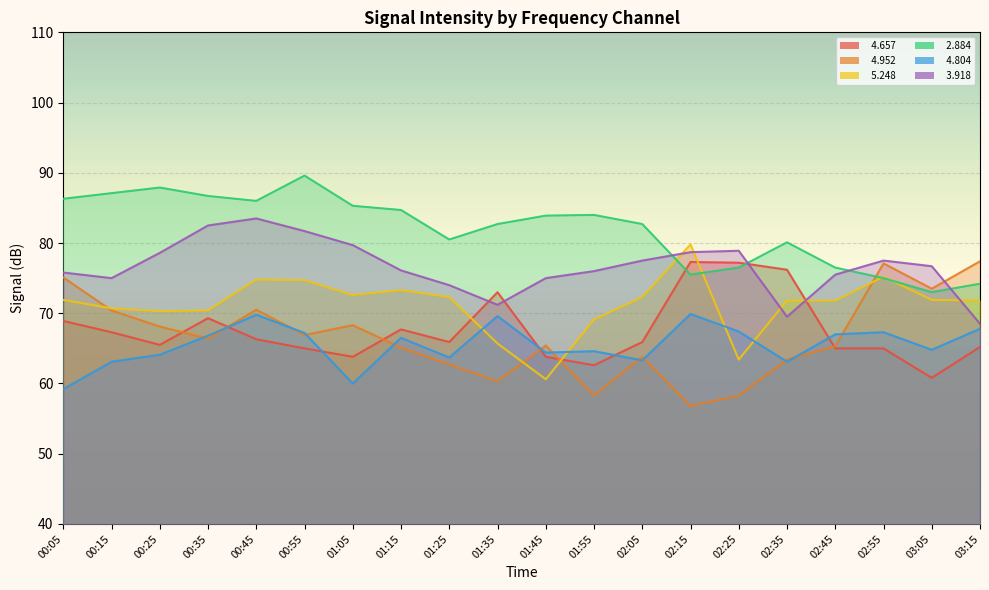

Reading left to right, list all the values displayed in this chart.

  4.657: 00:05=68.9	00:15=67.3	00:25=65.5	00:35=69.3	00:45=66.3	00:55=65.0	01:05=63.8	01:15=67.7	01:25=65.9	01:35=73.0	01:45=63.8	01:55=62.6	02:05=65.9	02:15=77.3	02:25=77.2	02:35=76.2	02:45=65.0	02:55=65.0	03:05=60.8	03:15=65.2
  4.952: 00:05=75.1	00:15=70.4	00:25=68.1	00:35=66.4	00:45=70.5	00:55=66.9	01:05=68.3	01:15=65.1	01:25=62.7	01:35=60.3	01:45=65.4	01:55=58.3	02:05=63.8	02:15=56.8	02:25=58.3	02:35=63.4	02:45=65.3	02:55=77.1	03:05=73.5	03:15=77.4
  5.248: 00:05=71.9	00:15=70.7	00:25=70.3	00:35=70.4	00:45=74.8	00:55=74.7	01:05=72.6	01:15=73.3	01:25=72.3	01:35=65.7	01:45=60.6	01:55=69.1	02:05=72.3	02:15=79.8	02:25=63.4	02:35=71.8	02:45=71.8	02:55=75.2	03:05=71.9	03:15=71.8
  2.884: 00:05=86.3	00:15=87.1	00:25=87.9	00:35=86.7	00:45=86.0	00:55=89.6	01:05=85.3	01:15=84.7	01:25=80.5	01:35=82.7	01:45=83.9	01:55=84.0	02:05=82.7	02:15=75.5	02:25=76.5	02:35=80.1	02:45=76.5	02:55=75.0	03:05=73.0	03:15=74.2
  4.804: 00:05=59.2	00:15=63.1	00:25=64.1	00:35=66.8	00:45=69.8	00:55=67.2	01:05=60.0	01:15=66.5	01:25=63.7	01:35=69.6	01:45=64.4	01:55=64.6	02:05=63.3	02:15=69.9	02:25=67.4	02:35=63.1	02:45=67.0	02:55=67.3	03:05=64.8	03:15=67.8
  3.918: 00:05=75.8	00:15=75.0	00:25=78.6	00:35=82.5	00:45=83.5	00:55=81.7	01:05=79.7	01:15=76.1	01:25=74.0	01:35=71.2	01:45=75.0	01:55=76.0	02:05=77.5	02:15=78.7	02:25=78.9	02:35=69.5	02:45=75.5	02:55=77.5	03:05=76.7	03:15=68.5